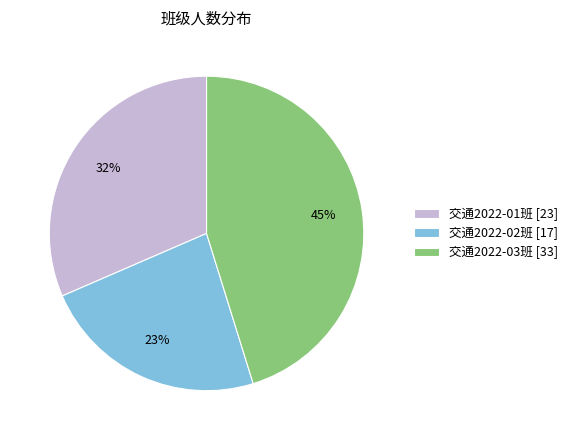

To the nearest percent, what percentage of the pie is 交通2022-01班?

32%